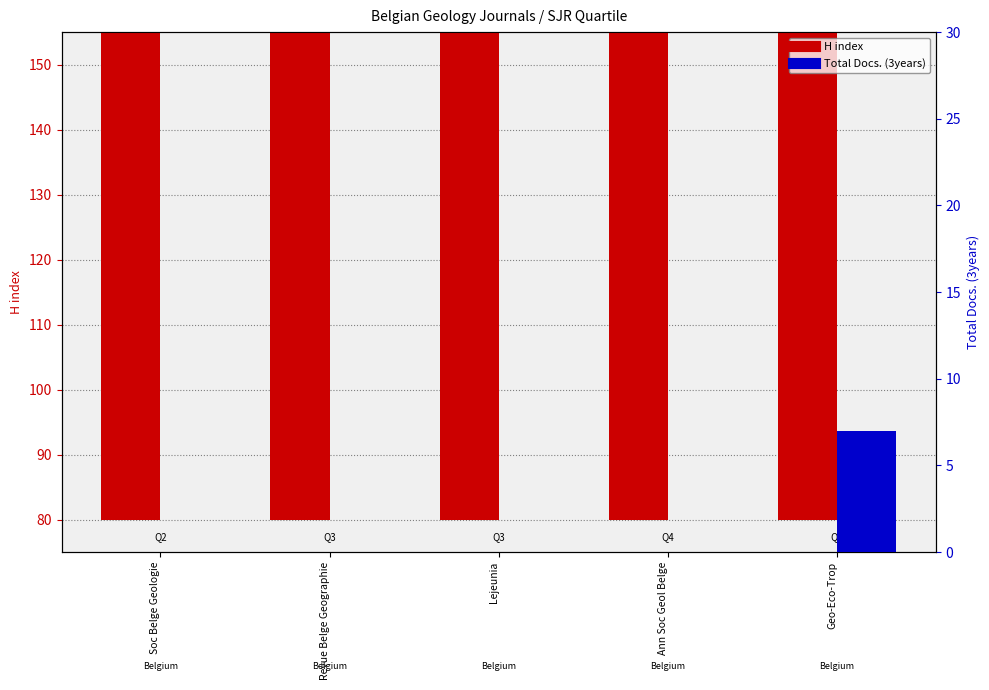

Count the number of categories in the chart.

5